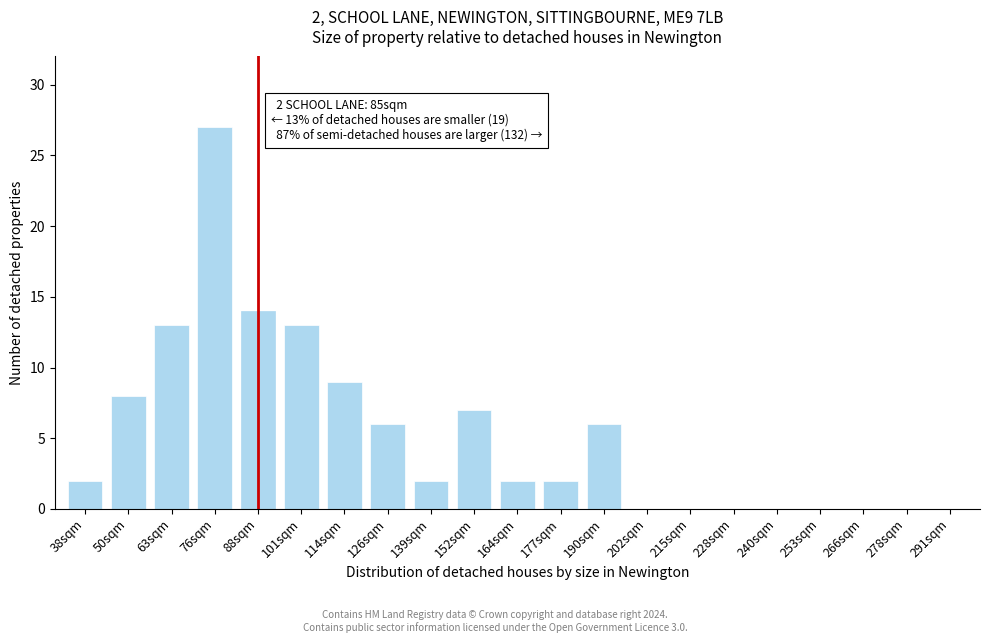

Reading left to right, transcribe all the data shown in this chart.

38sqm=2	50sqm=8	63sqm=13	76sqm=27	88sqm=14	101sqm=13	114sqm=9	126sqm=6	139sqm=2	152sqm=7	164sqm=2	177sqm=2	190sqm=6	202sqm=0	215sqm=0	228sqm=0	240sqm=0	253sqm=0	266sqm=0	278sqm=0	291sqm=0